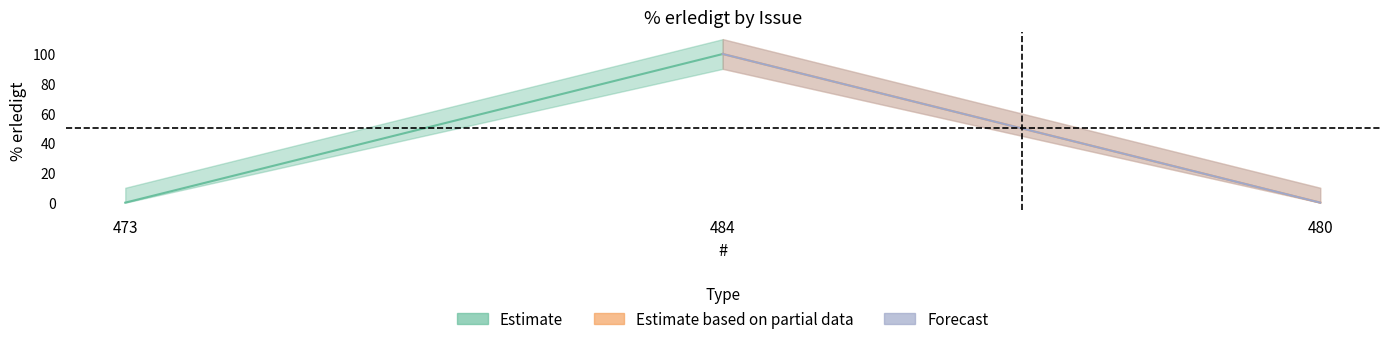

The value at 480 is 0. True or false?

True